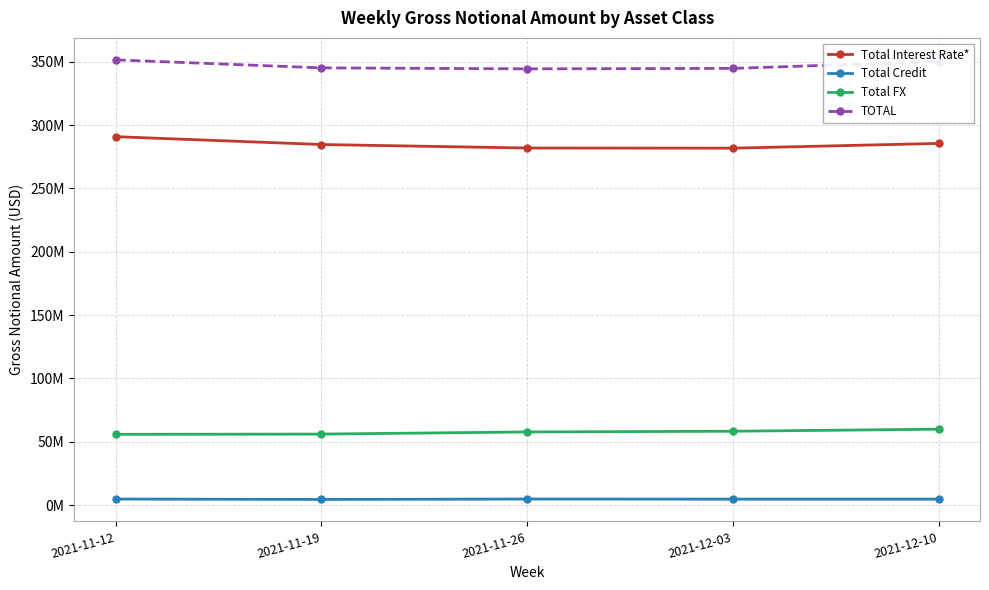

List the series in order of their overall mean, lowest first.

Total Credit, Total FX, Total Interest Rate*, TOTAL